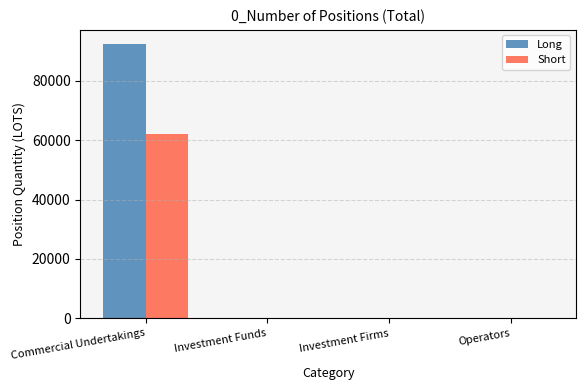

At which category does the chart reach its peak across all series?

Commercial Undertakings